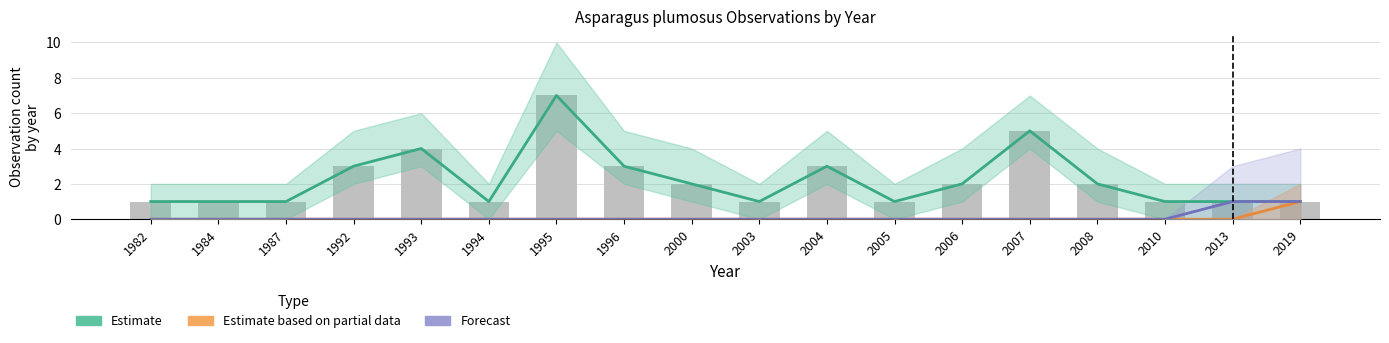

What is the difference between the highest and lowest values at 2004?

3